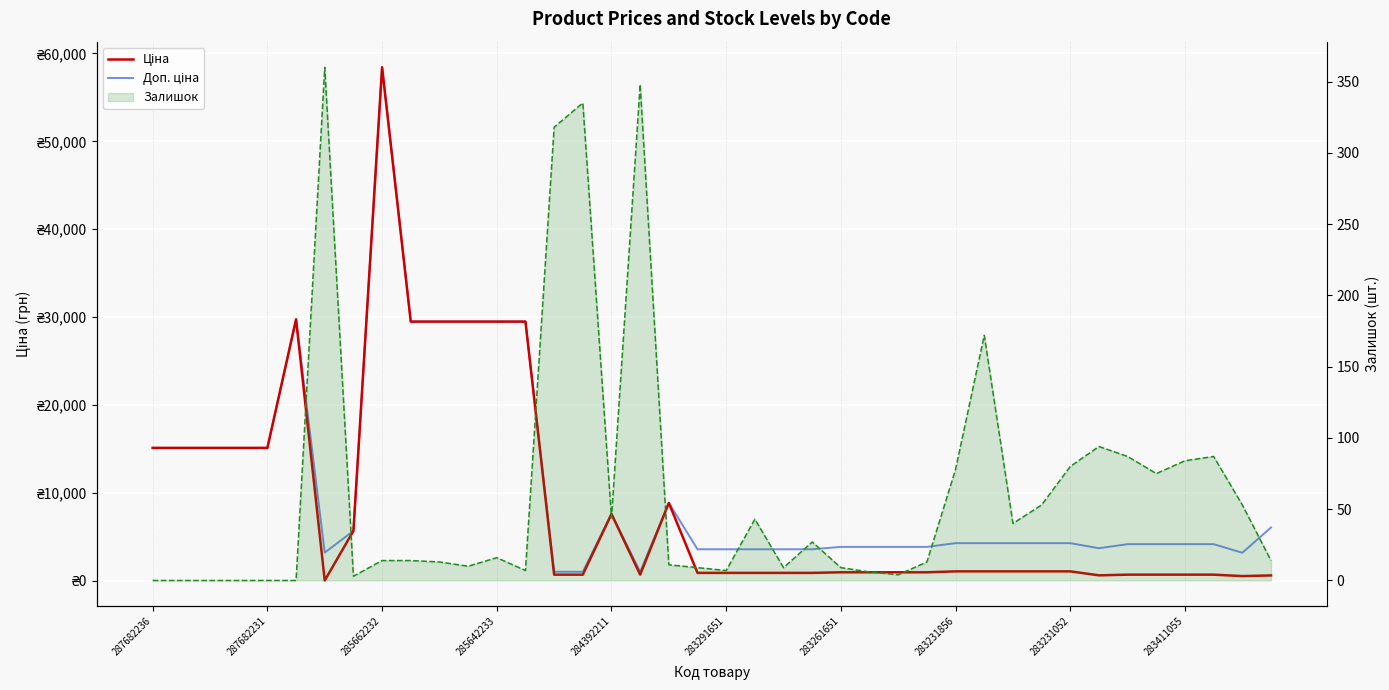

The Доп. ціна series shows 1648.8 at 283411055. True or false?

False